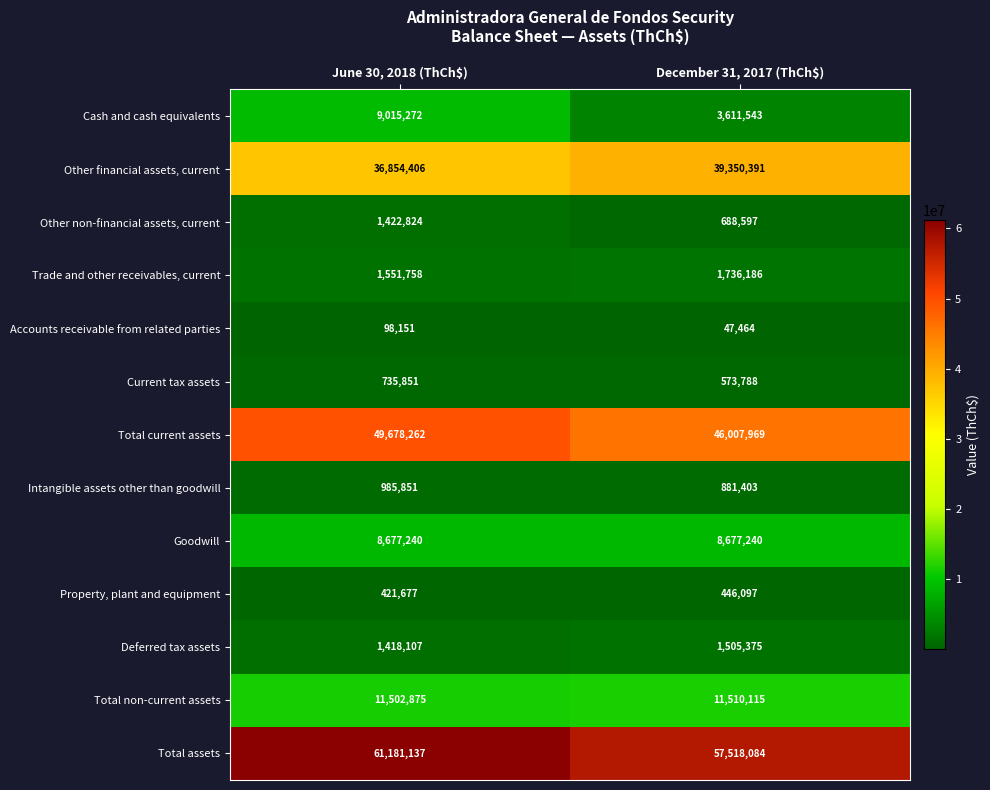

List the series in order of their peak value, lowest first.

Accounts receivable from related parties, Property, plant and equipment, Current tax assets, Intangible assets other than goodwill, Other non-financial assets, current, Deferred tax assets, Trade and other receivables, current, Goodwill, Cash and cash equivalents, Total non-current assets, Other financial assets, current, Total current assets, Total assets